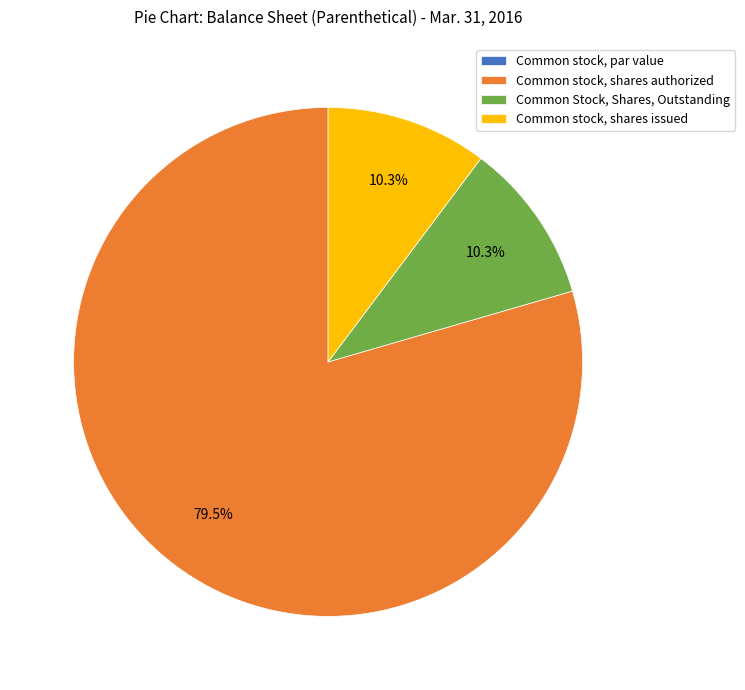

Is the sum of Common stock, shares authorized and Common Stock, Shares, Outstanding greater than half?

Yes